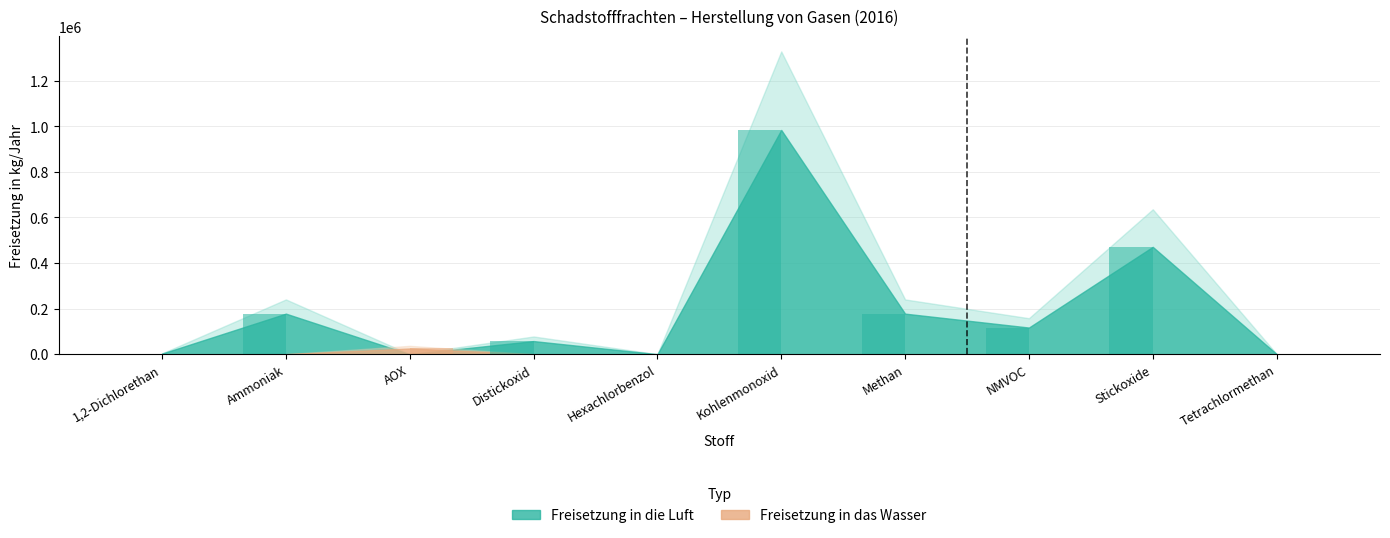

Reading left to right, transcribe all the data shown in this chart.

Freisetzung in die Luft: 1,2-Dichlorethan=2760	Ammoniak=178000	AOX=0	Distickoxid=57600	Hexachlorbenzol=32	Kohlenmonoxid=984000	Methan=178000	NMVOC=117000	Stickoxide=471000	Tetrachlormethan=808
Freisetzung in das Wasser: 1,2-Dichlorethan=19	Ammoniak=0	AOX=25300	Distickoxid=0	Hexachlorbenzol=0	Kohlenmonoxid=0	Methan=0	NMVOC=0	Stickoxide=0	Tetrachlormethan=0